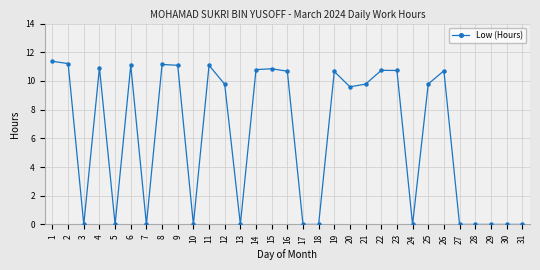

What is the value of the 14th point from the left?

10.8